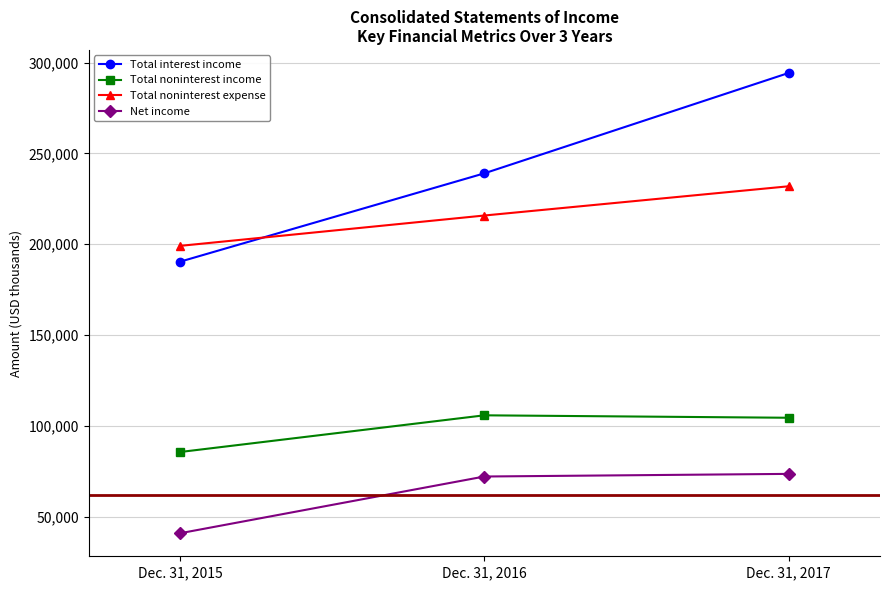

Which series has the largest total across all categories?

Total interest income